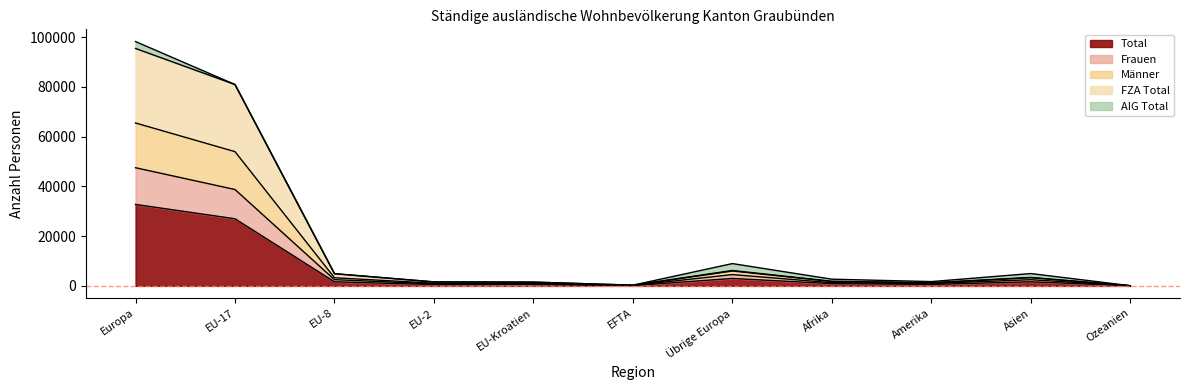

Which series changed the most between EU-2 and Amerika?

Männer